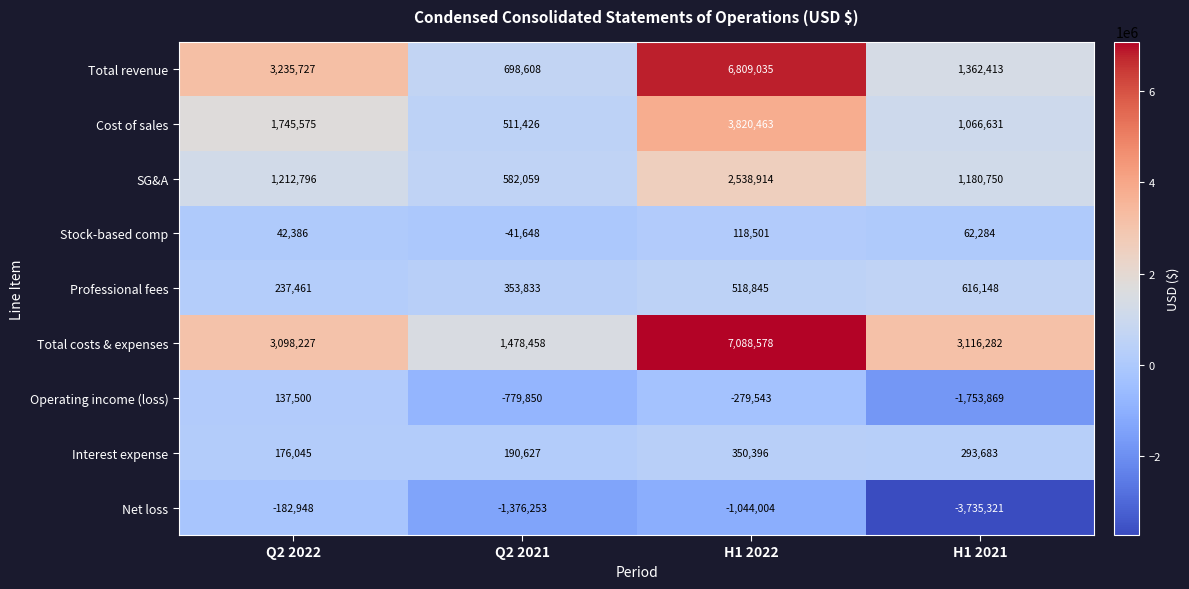

What is the difference between the highest and lowest values at Q2 2022?

3418675